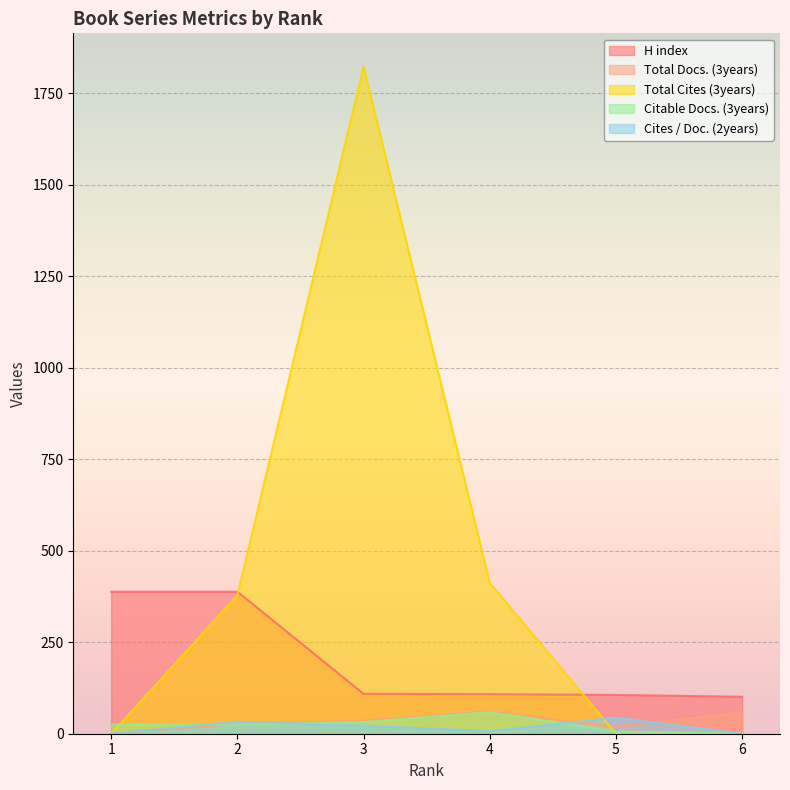

What is the average value of the Citable Docs. (3years) series?

24